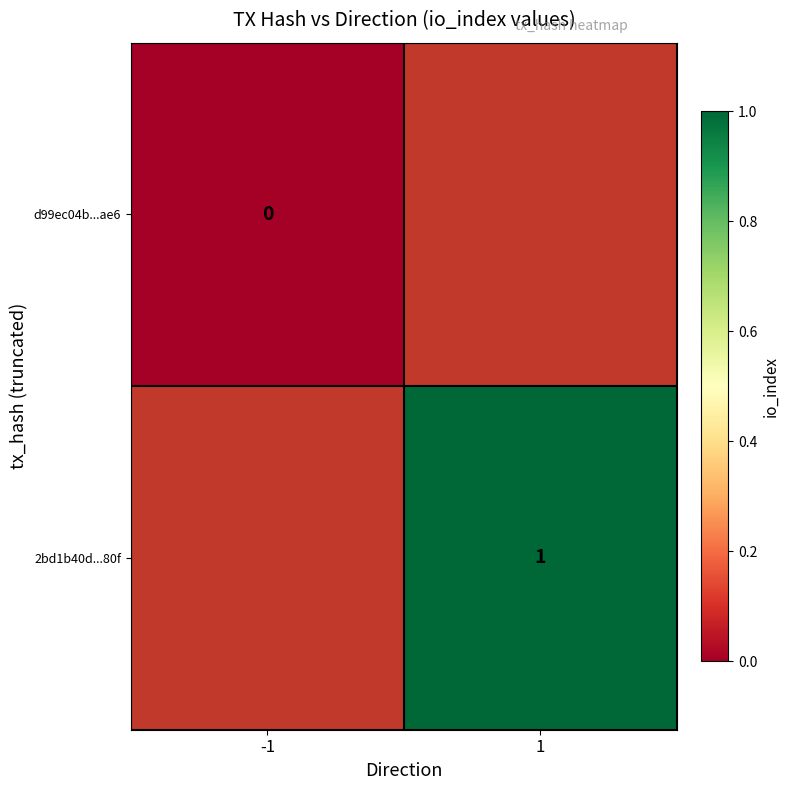

The value of 2bd1b40d...80f at 1 is 1.7. True or false?

False